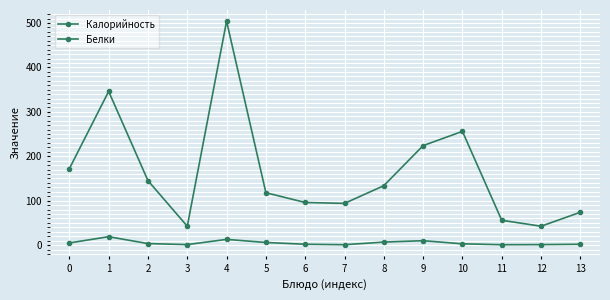

Does the chart have visible grid lines?

Yes